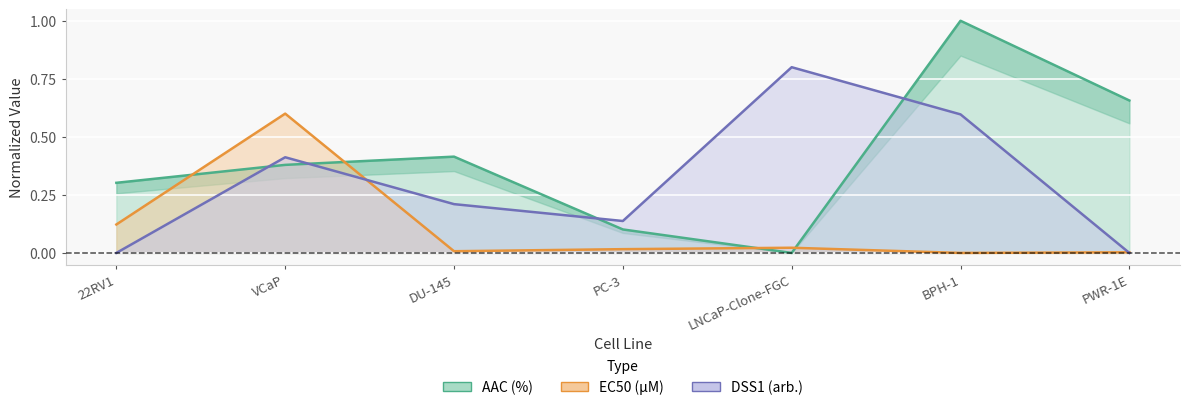

Which series changed the most between LNCaP-Clone-FGC and PWR-1E?

DSS1 (arb.)